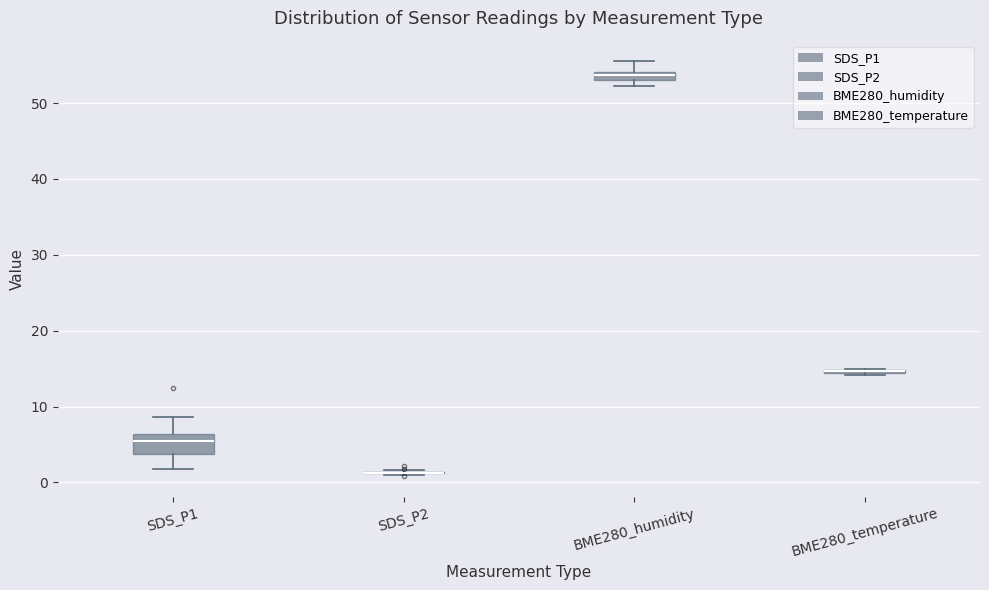

Comparing the boxes themselves (not the whiskers), which one is the tallest?

SDS_P1